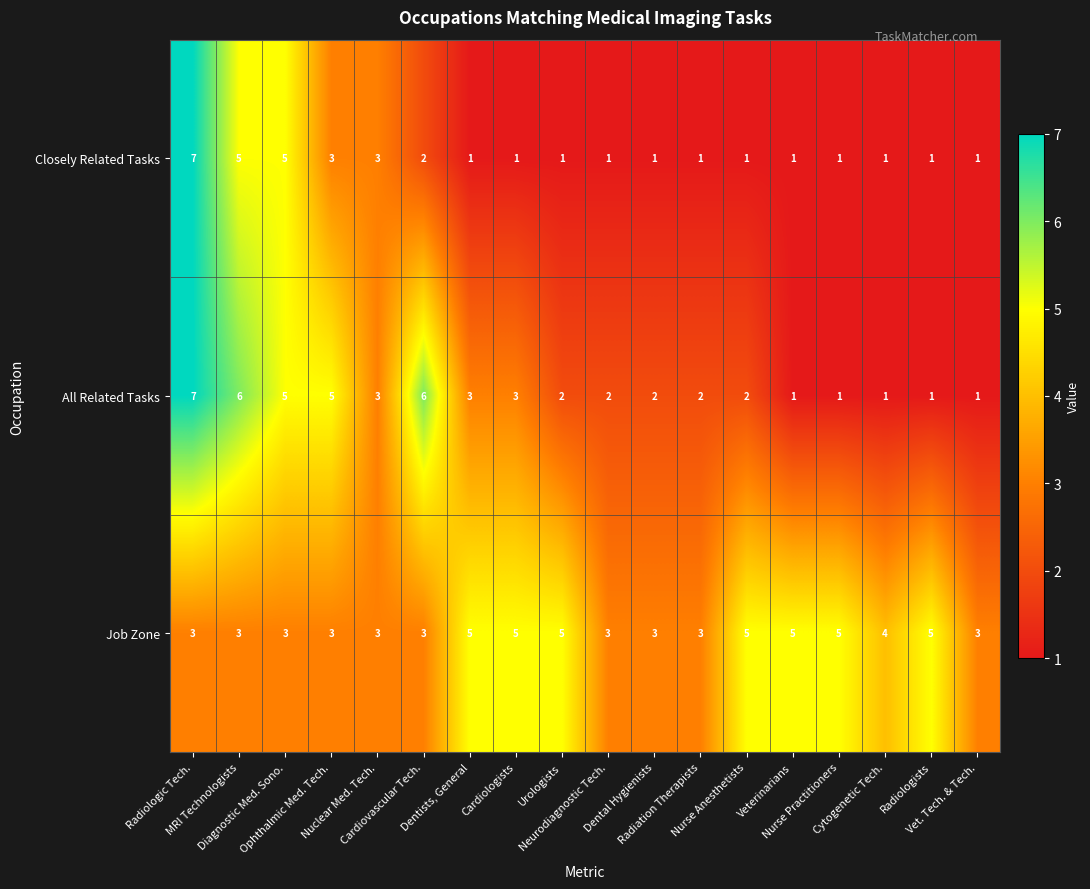

Rank the series by their average value, from lowest to highest.

Closely Related Tasks, All Related Tasks, Job Zone